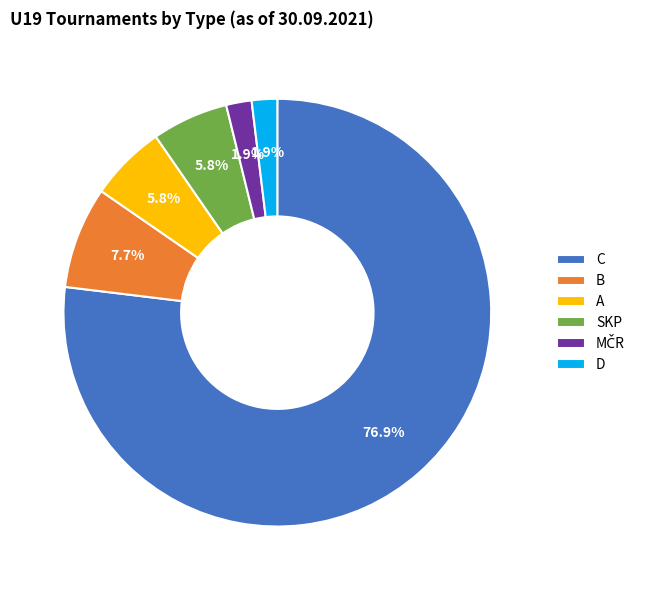

What is the ratio of the value at B to the value at SKP?

1.3